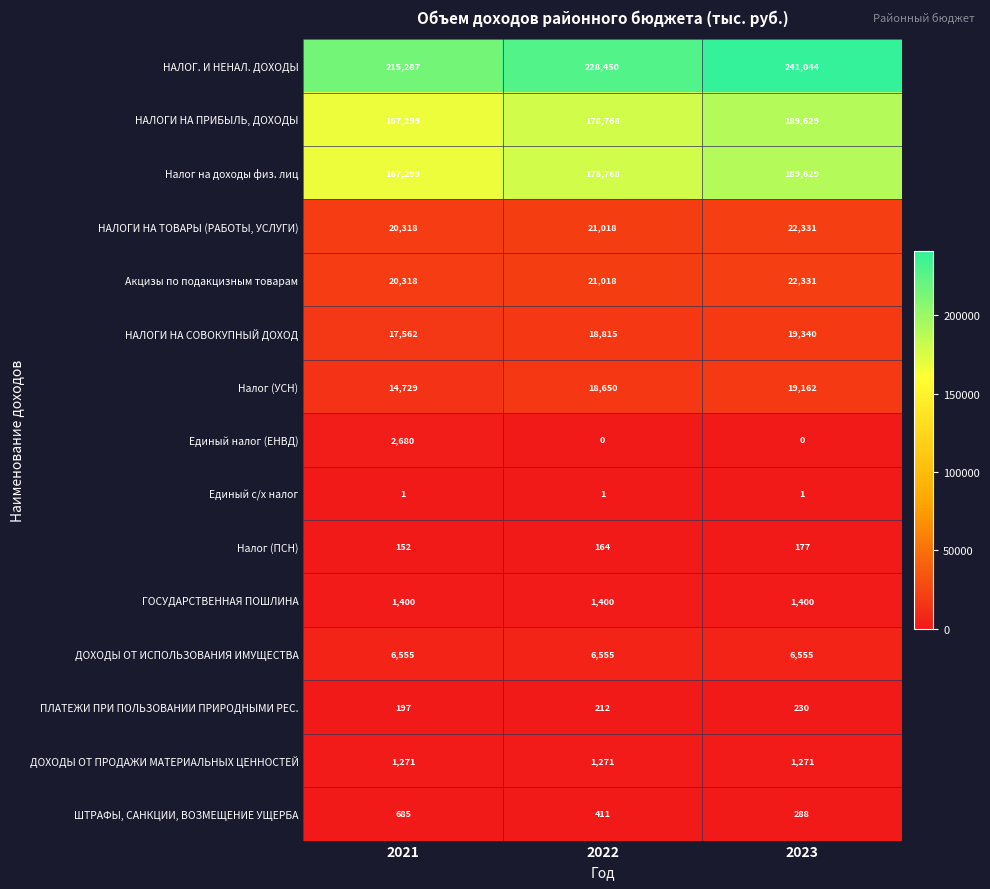

Which series has the largest range (max minus min)?

НАЛОГ. И НЕНАЛ. ДОХОДЫ